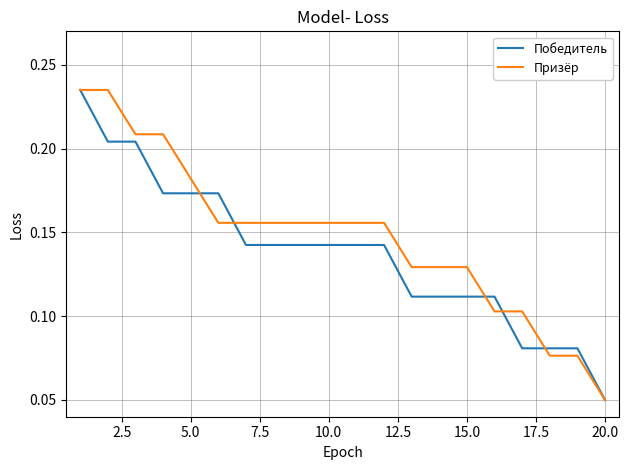

Which series has the largest total across all categories?

Призёр